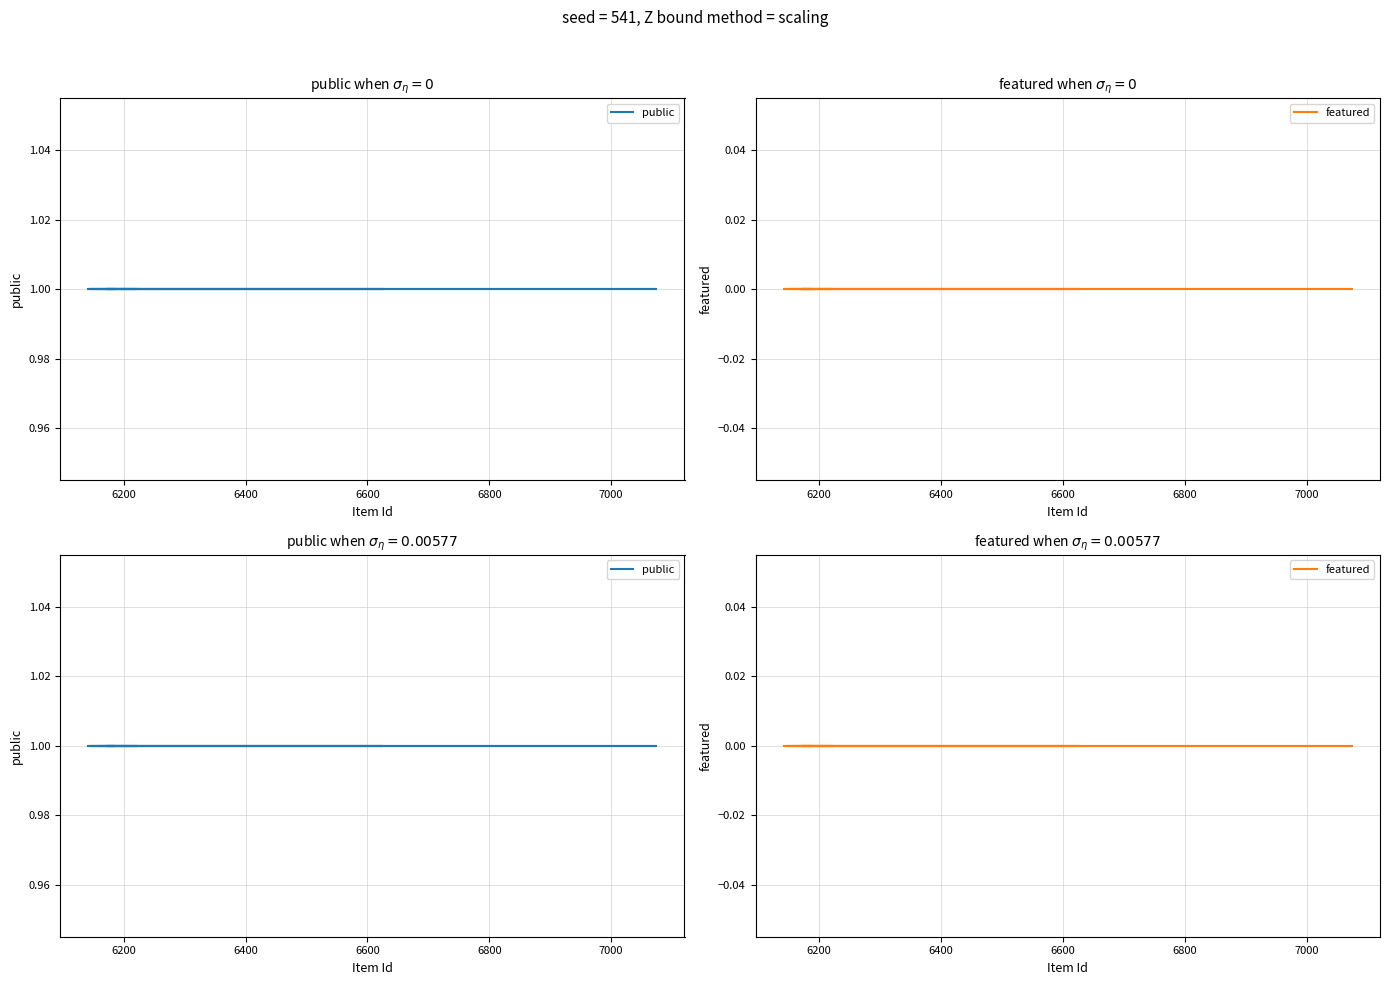

List the series in order of their overall mean, lowest first.

featured, public